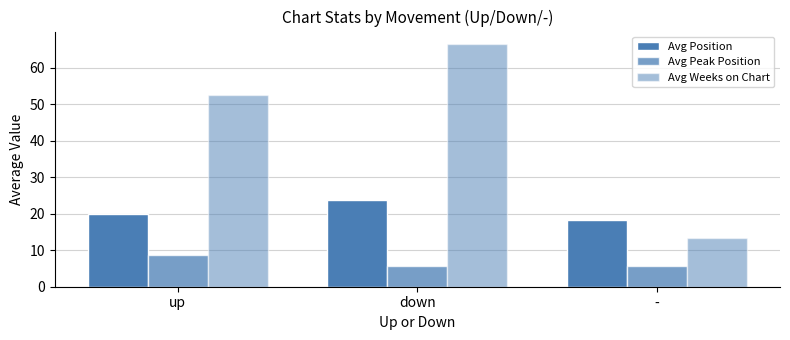

How many data points in Avg Position are above 19?

2